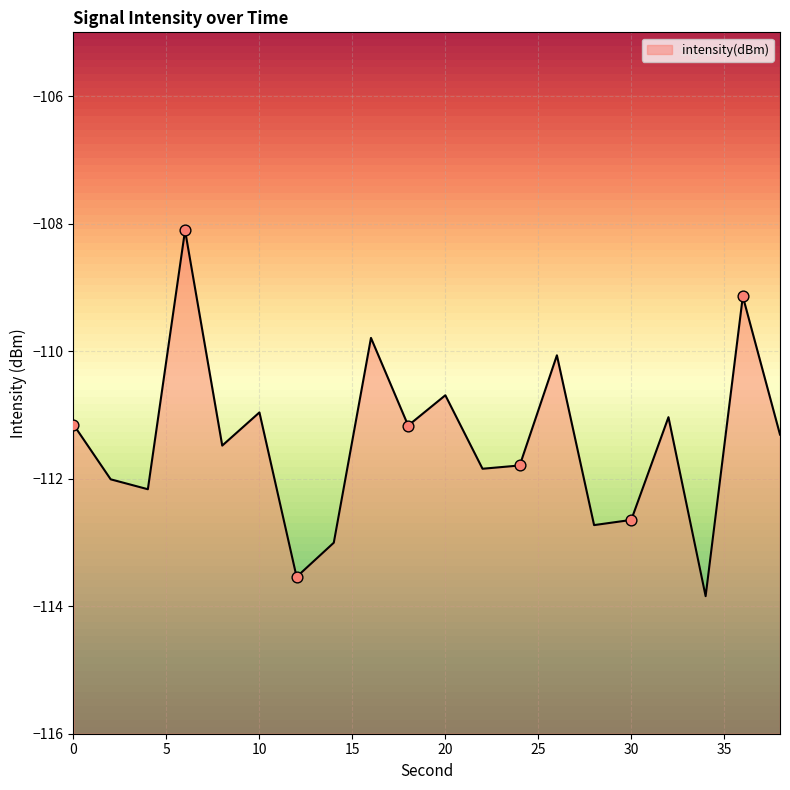

Which has a higher value, 22 or 10?

10